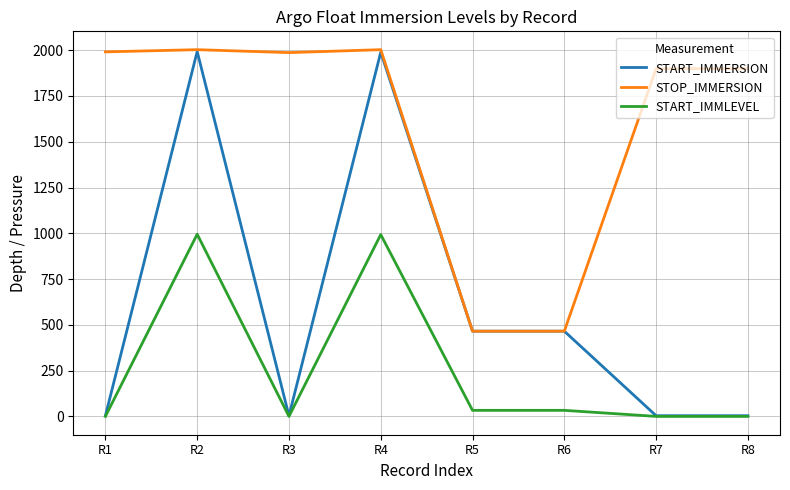

What is the difference between the STOP_IMMERSION values at R6 and R3?

1521.6